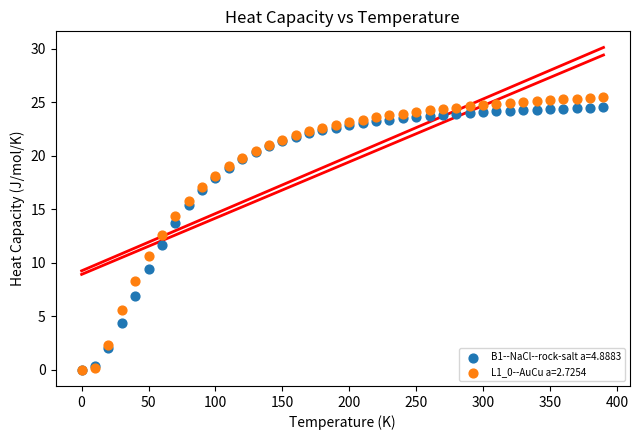

What are all the series names shown in the legend?

B1--NaCl--rock-salt a=4.8883, L1_0--AuCu a=2.7254